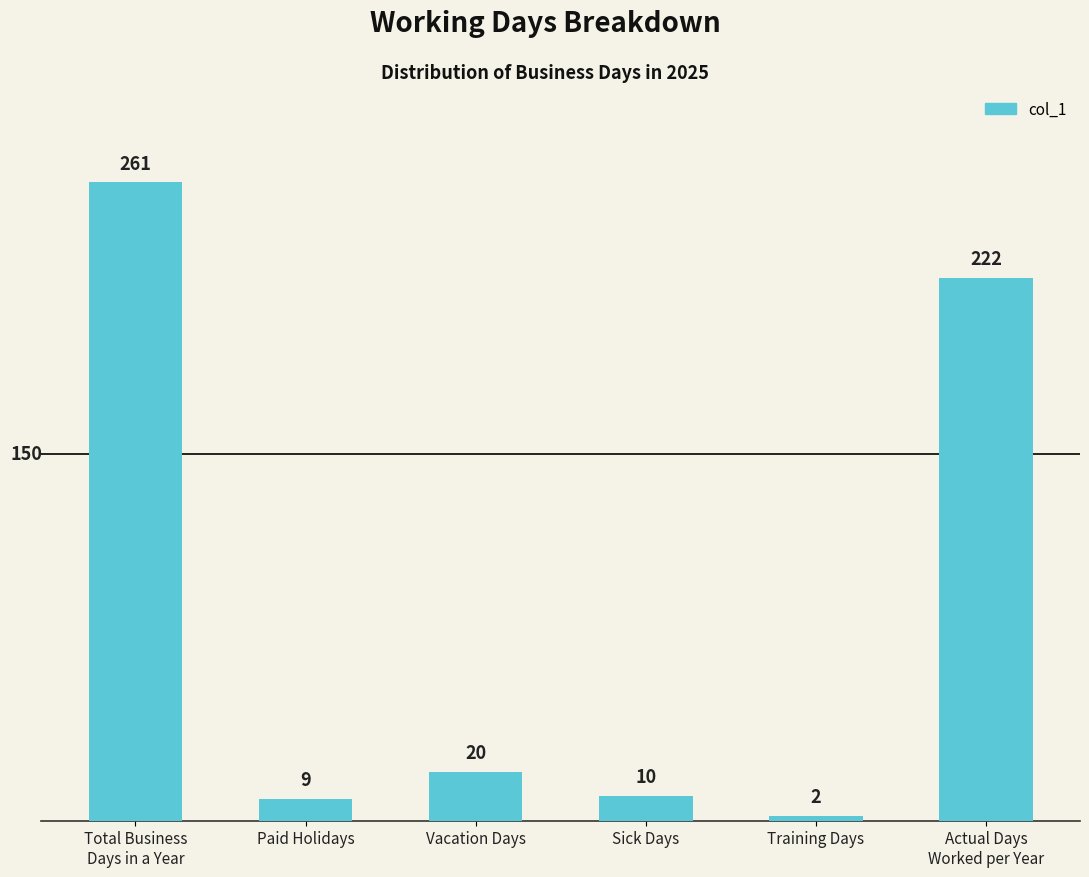

What is the change in value from Training Days to Actual Days
Worked per Year?

+220